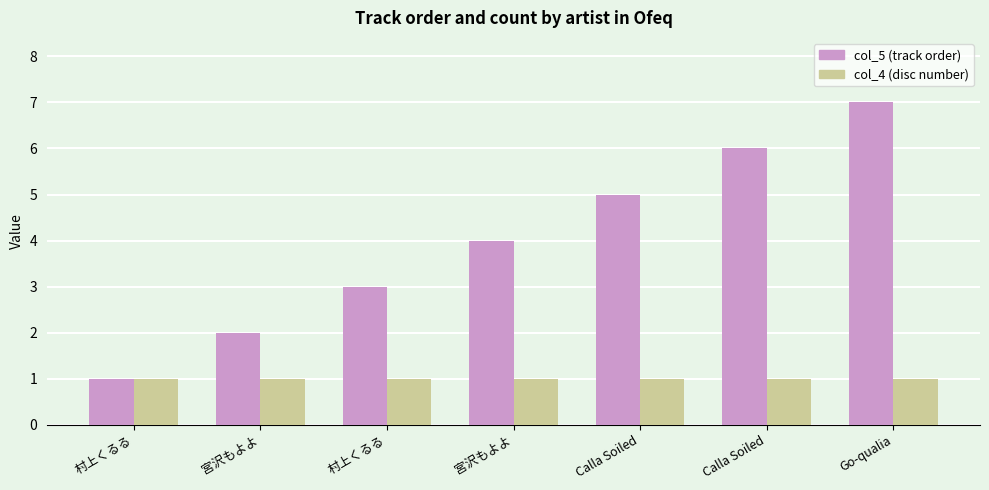

How many bars are there in total?

14